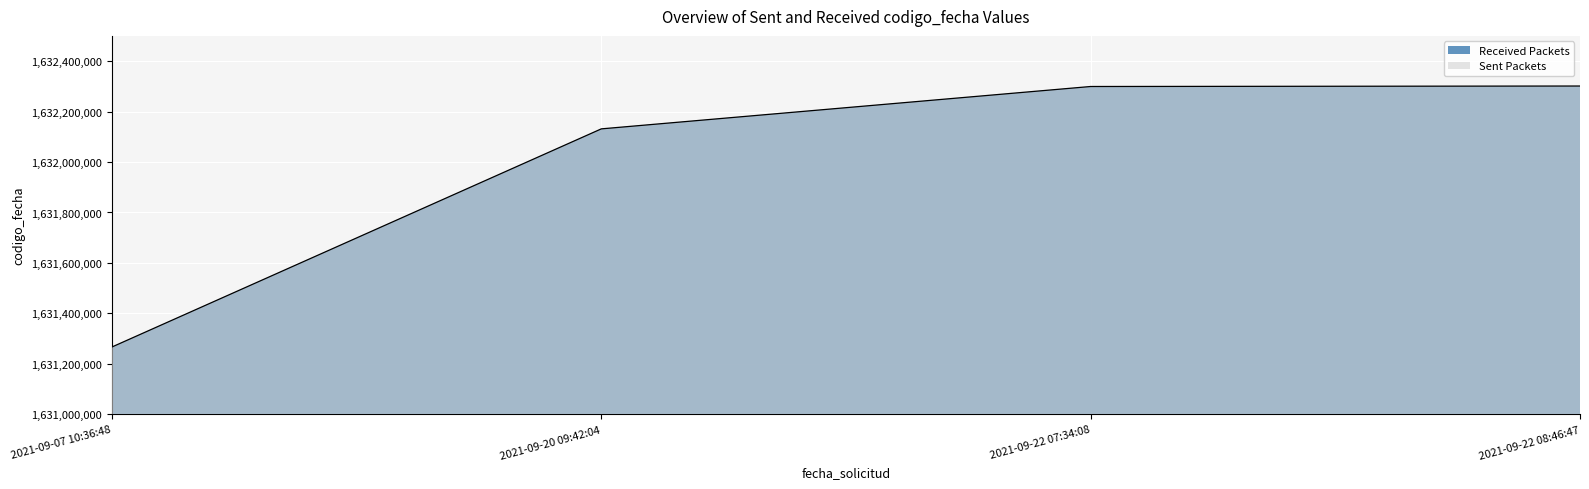

How many lines are shown in the chart?

1